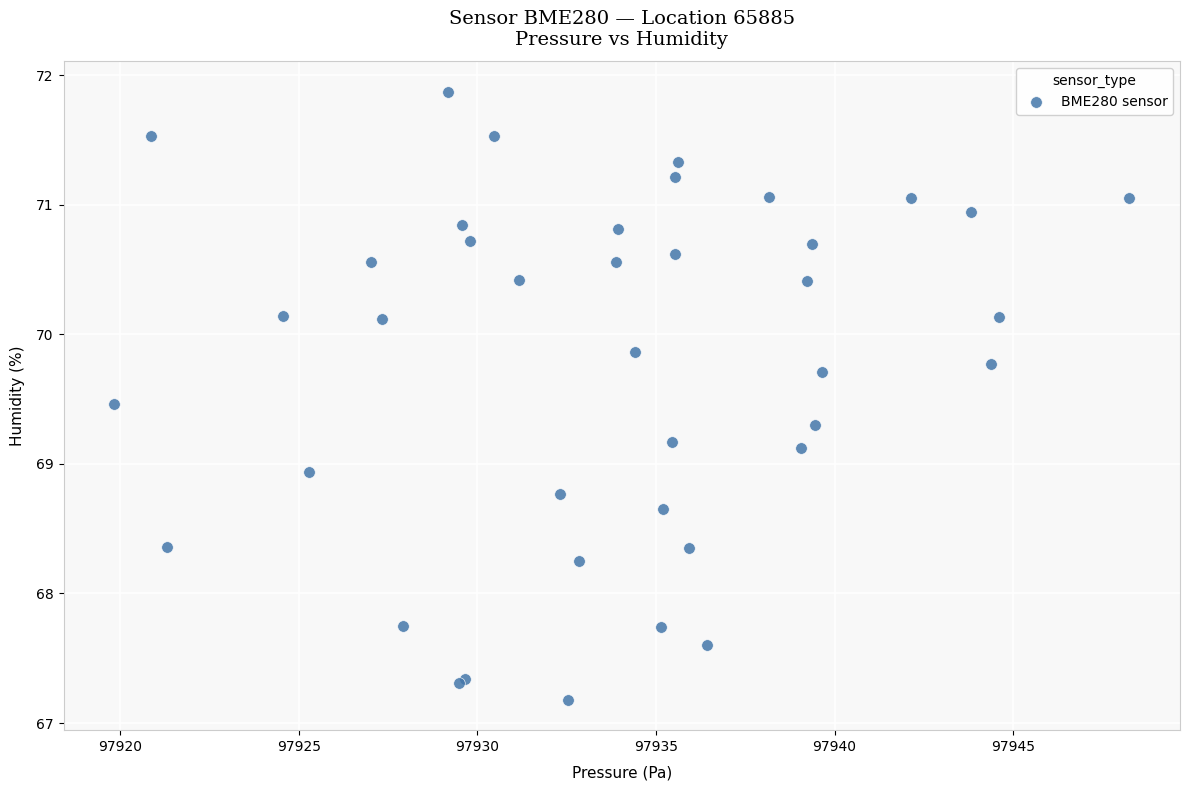

What Y value in the scatter plot is closest to 69?

68.9